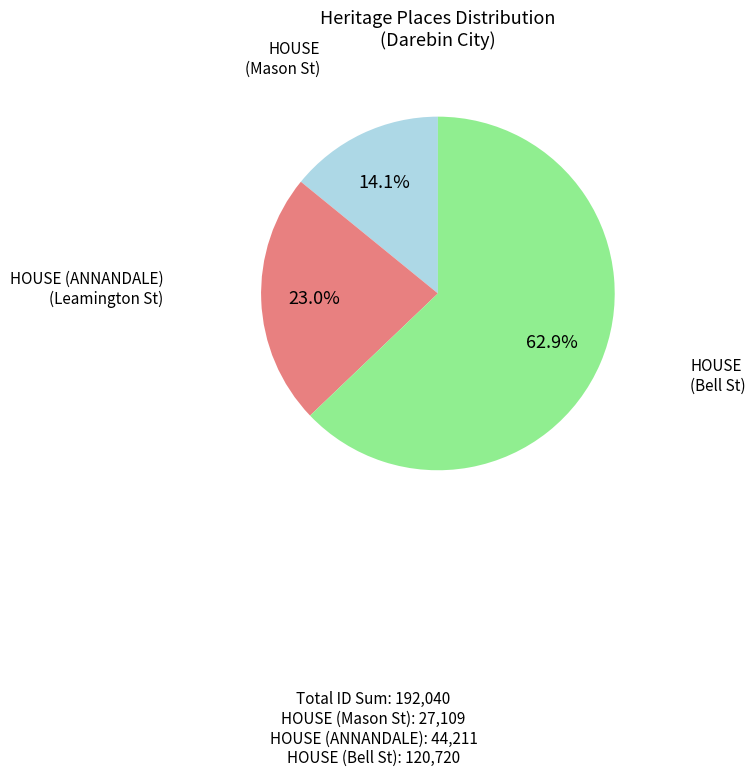

Does any single category account for the majority?

Yes